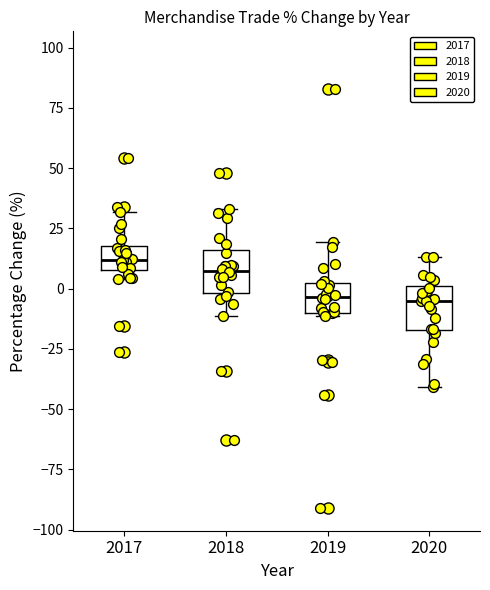

Reading left to right, read every box against the y-axis: the position of its median line, the range the box covers, and the ends of its whiskers. The values are not printed on the chart, so give them approximately, as read against the axis.

2017: median 10 (inside the box), box 10 to 20, whiskers 5 to 30
2018: median 5, box 0 to 15, whiskers -10 to 35
2019: median -5, box -10 to 0, whiskers -10 to 20
2020: median -5, box -15 to 0, whiskers -40 to 15